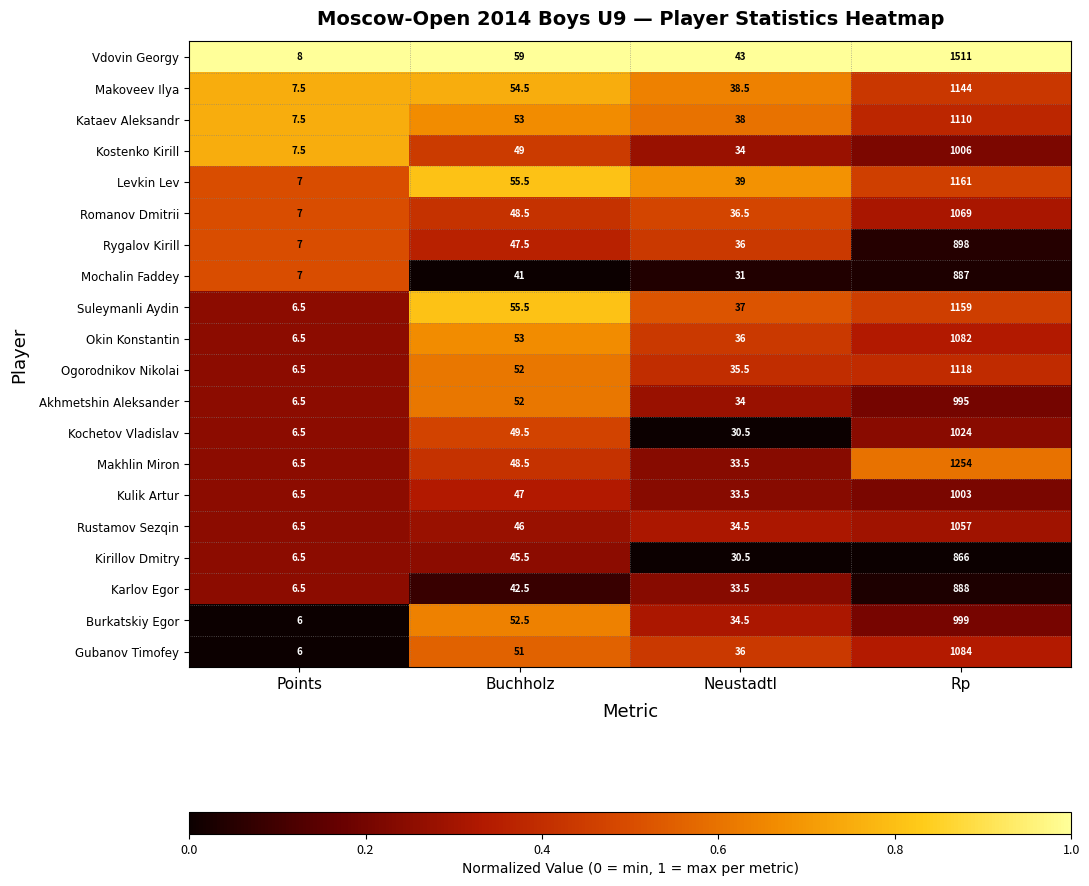

What is the difference between the second highest and minimum values in the Rygalov Kirill series?

40.5